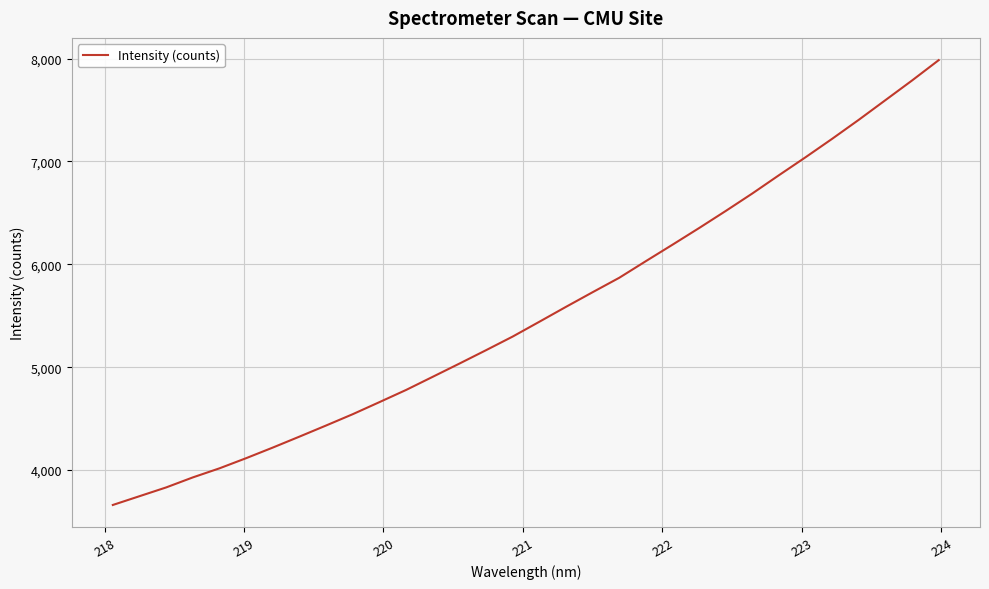

What is the difference between the maximum and minimum values?

4325.5